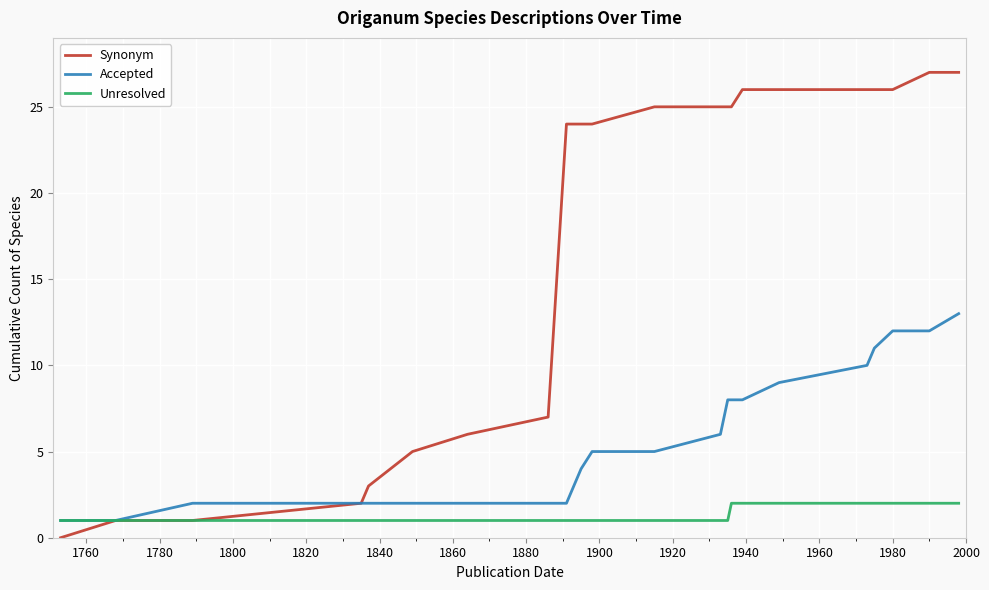

Rank the series by their maximum value, from highest to lowest.

Synonym, Accepted, Unresolved